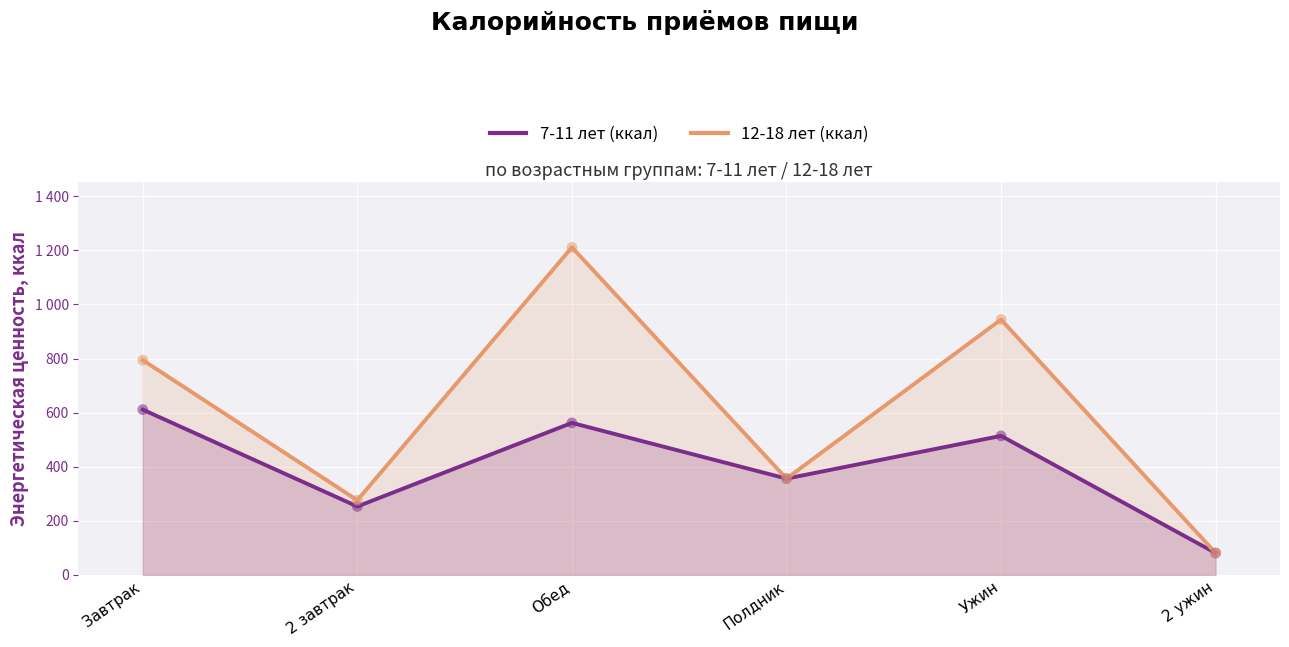

At how many categories does at least one series exceed 253?

5